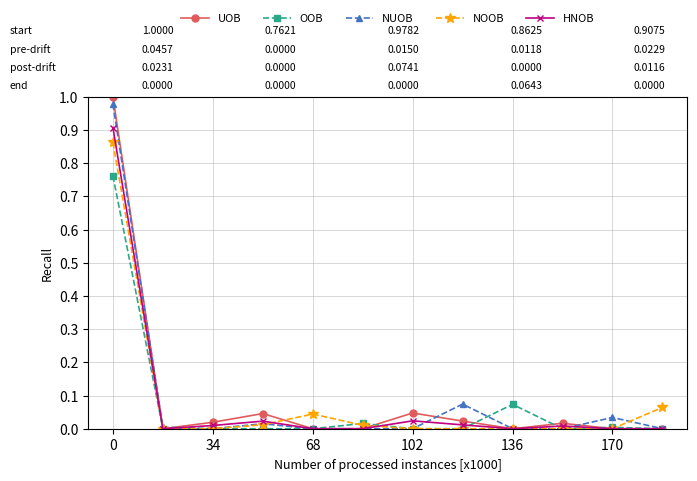

Which series has the largest range (max minus min)?

UOB